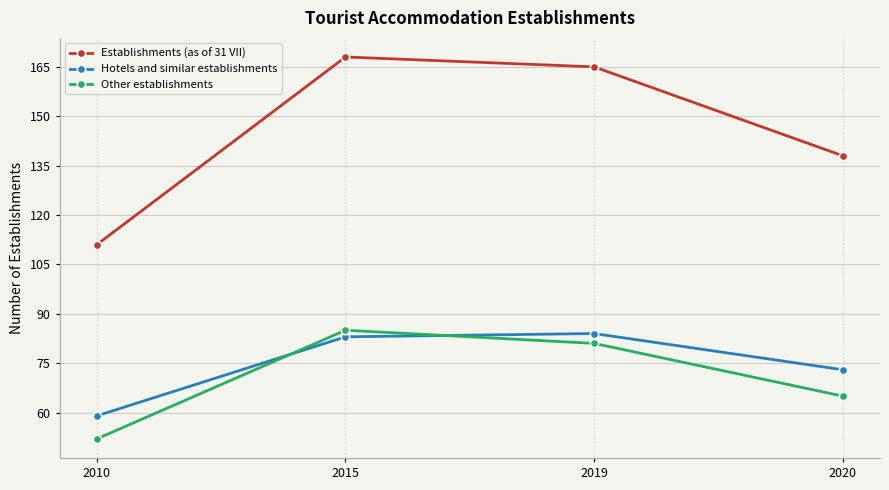

Rank the categories by Other establishments value from lowest to highest.

2010, 2020, 2019, 2015